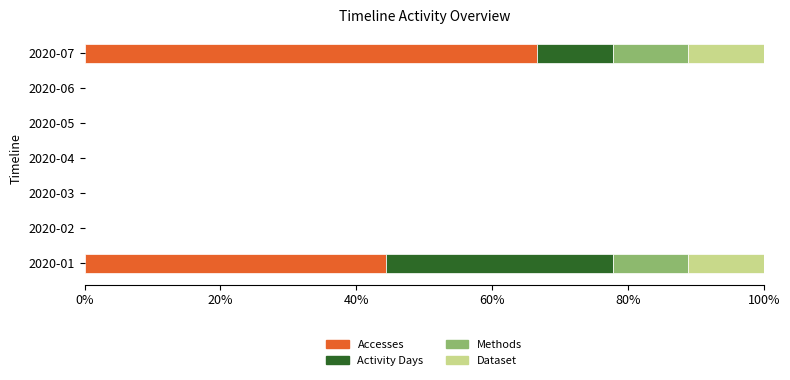

True or false: Accesses has a value of 0.0 at 2020-02.

True